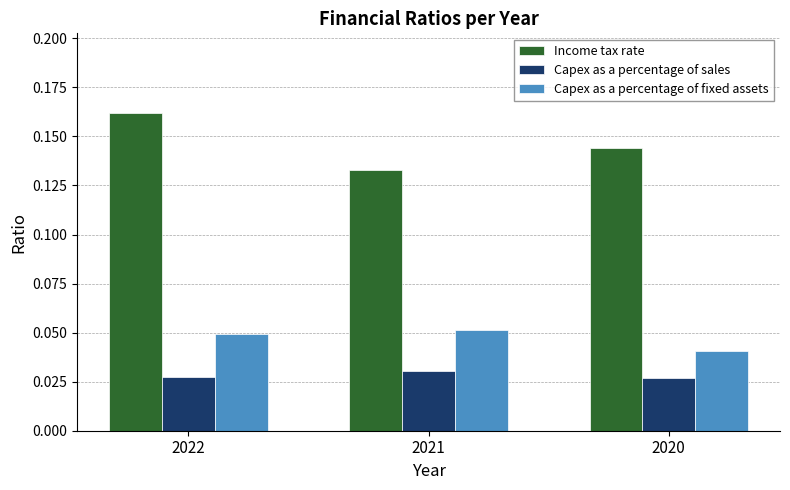

The value of Income tax rate at 2021 is 0.2. True or false?

False